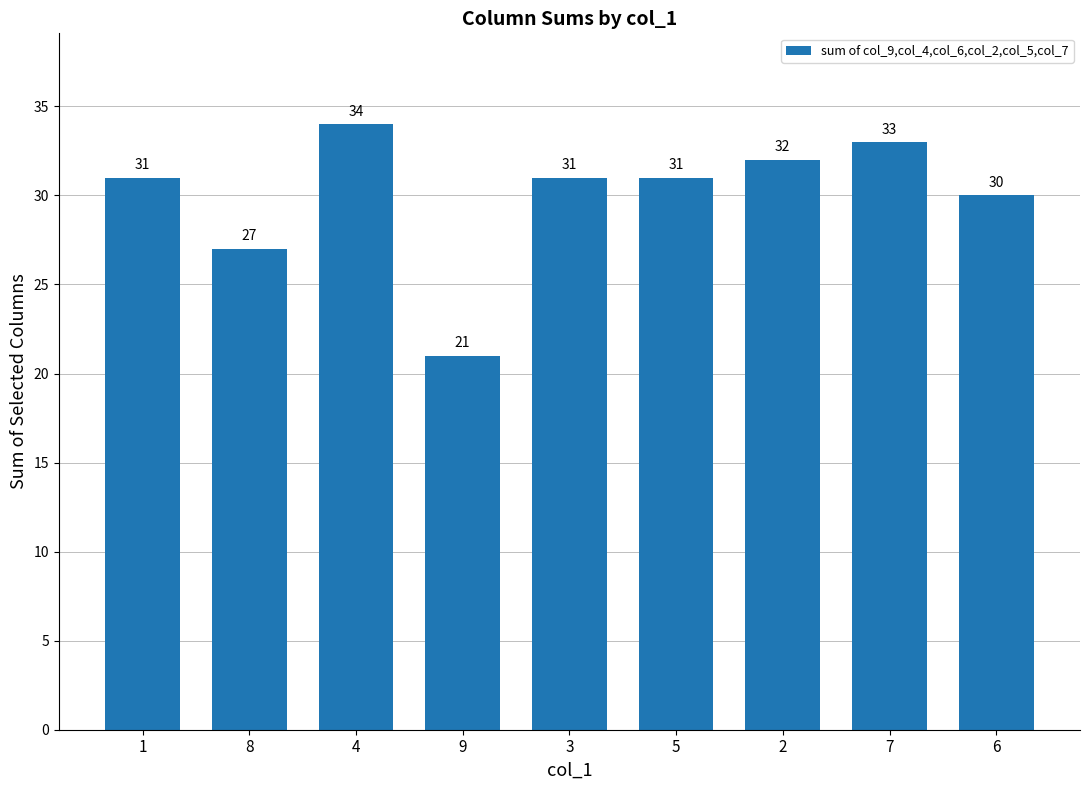

What is the maximum value shown in the chart?

34